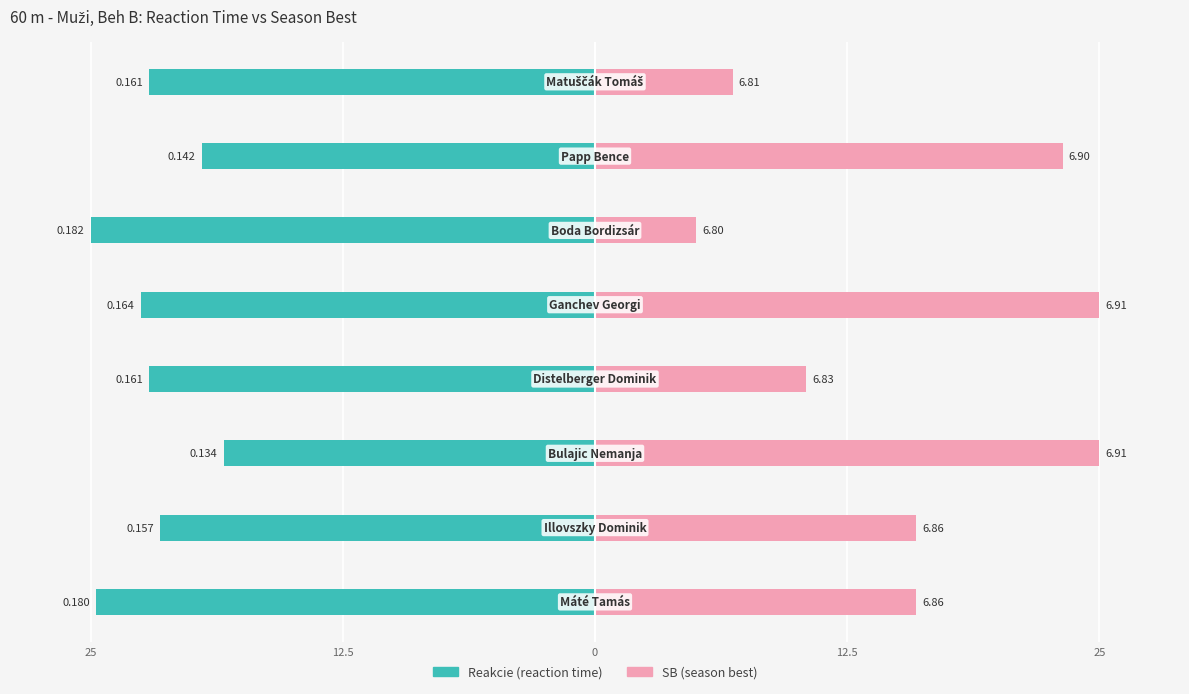

Between 12.5 and 5, which is larger?

12.5